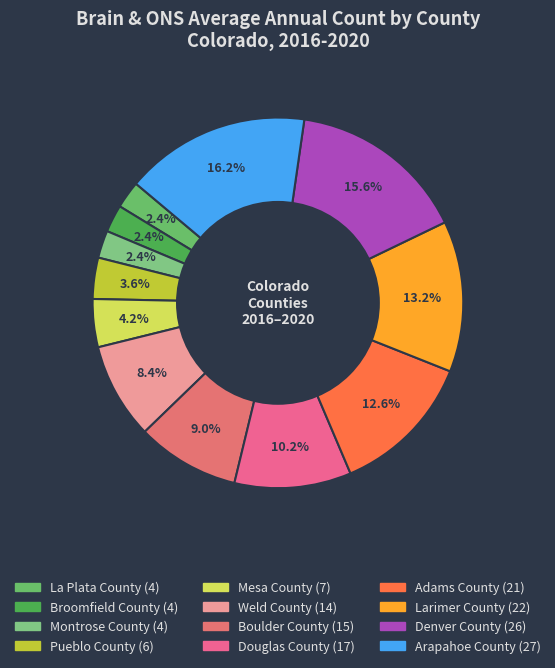

Which has a higher value, Adams County or Broomfield County?

Adams County